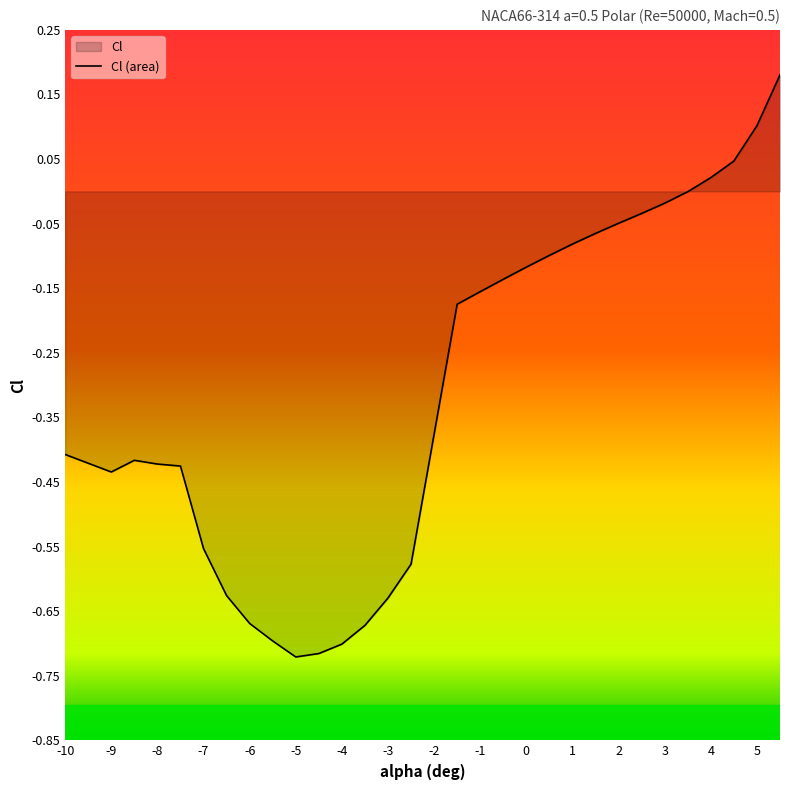

True or false: the data has more than 0 interior local peaks.

True